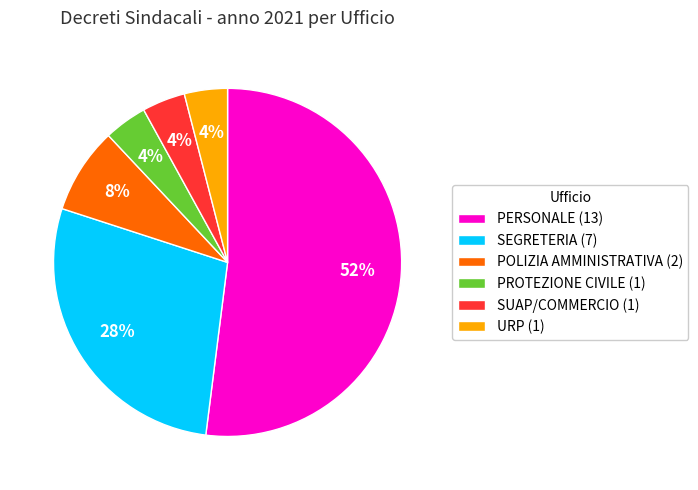

The PROTEZIONE CIVILE (1) slice represents 15% of the pie. True or false?

False